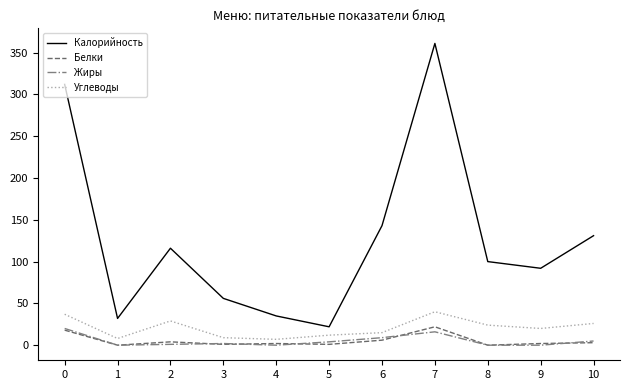

True or false: Углеводы has a value of 11 at 10.

False